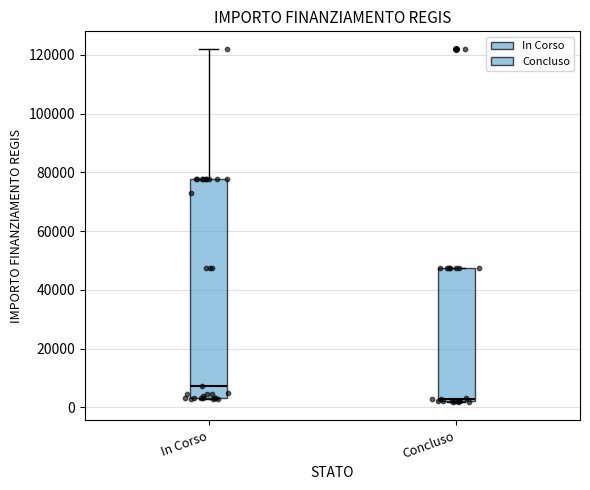

Which box has the highest median line?

In Corso